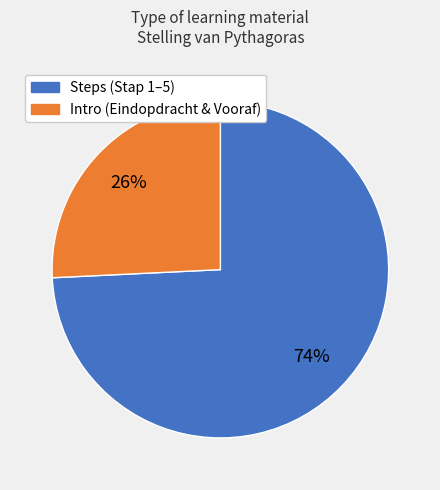

To the nearest percent, what is the difference between the largest and smallest slice percentages?

48%